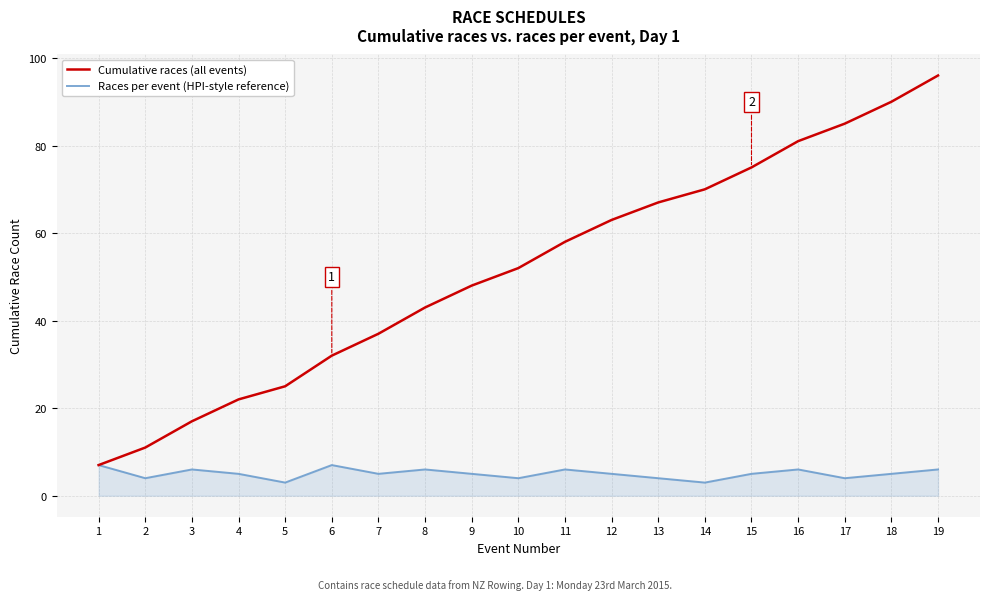

Does the chart display data point markers on the line(s)?

No